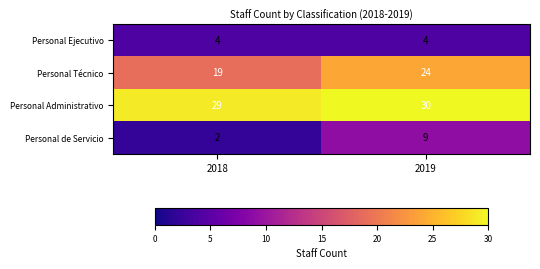

Rank the series at 2018 from lowest to highest value.

Personal de Servicio, Personal Ejecutivo, Personal Técnico, Personal Administrativo